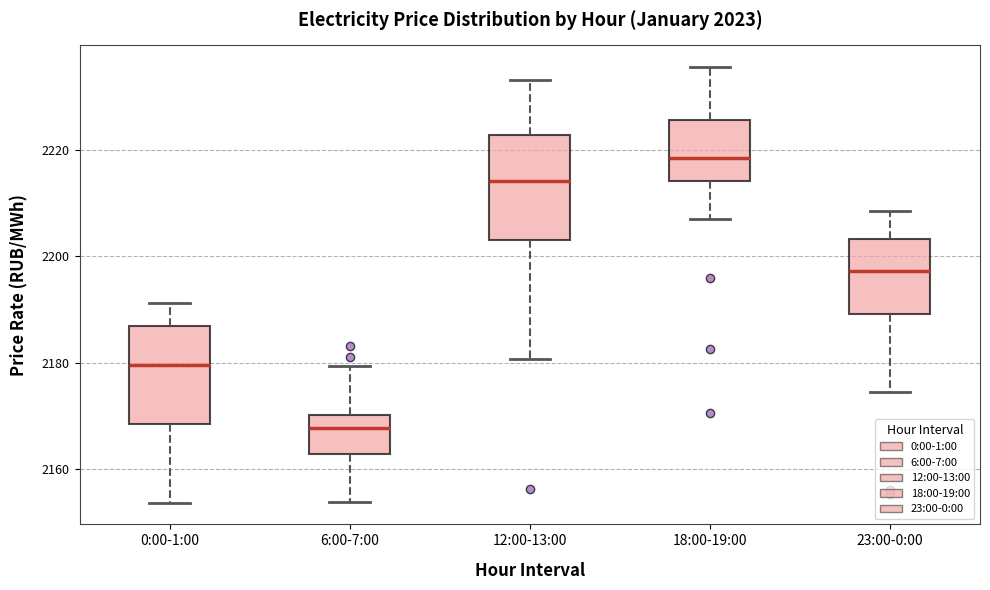

Reading left to right, transcribe this box plot: for each box, give where its median line is, the range the box spans, and where its two whiskers end, as read against the y-axis. The values are not printed on the chart, so give them approximately, as read against the axis.

0:00-1:00: median 2180, box 2168 to 2186, whiskers 2154 to 2192
6:00-7:00: median 2168, box 2162 to 2170, whiskers 2154 to 2180
12:00-13:00: median 2214, box 2204 to 2222, whiskers 2180 to 2234
18:00-19:00: median 2218, box 2214 to 2226, whiskers 2208 to 2236
23:00-0:00: median 2198, box 2190 to 2204, whiskers 2174 to 2208